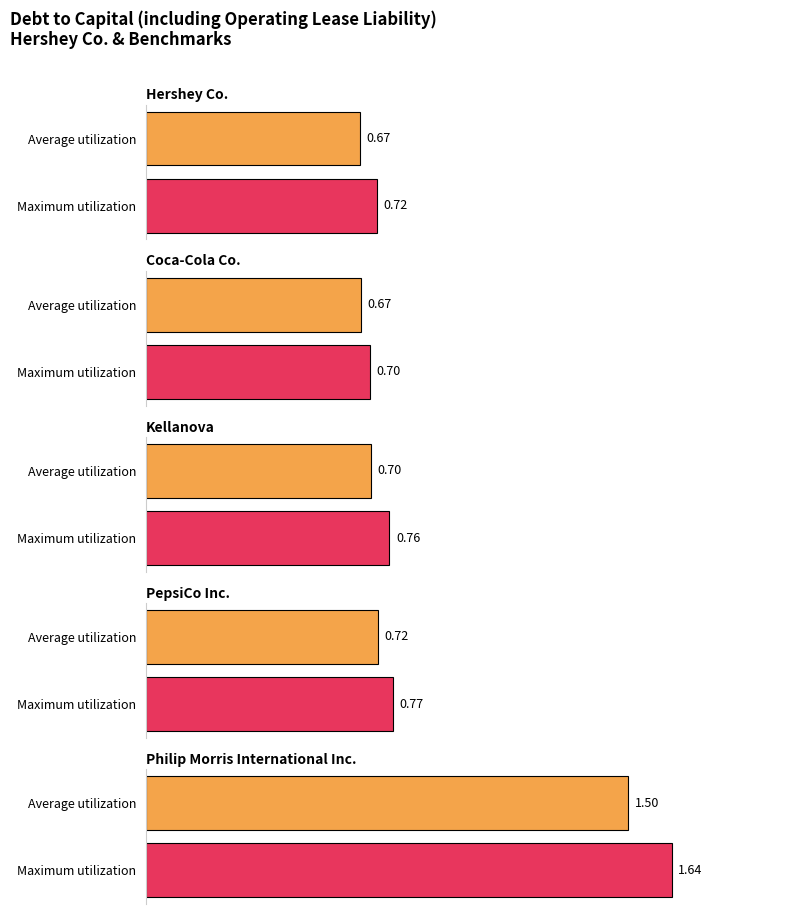

What are all the series names shown in the legend?

Hershey Co., Coca-Cola Co., Kellanova, PepsiCo Inc., Philip Morris International Inc.